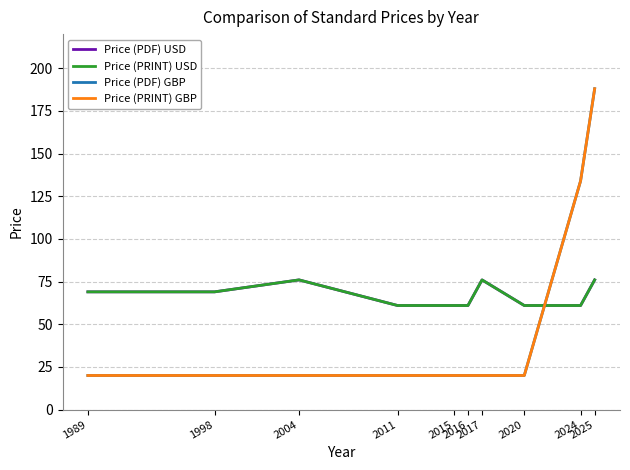

What is the sum of all Price (PDF) USD values?

671